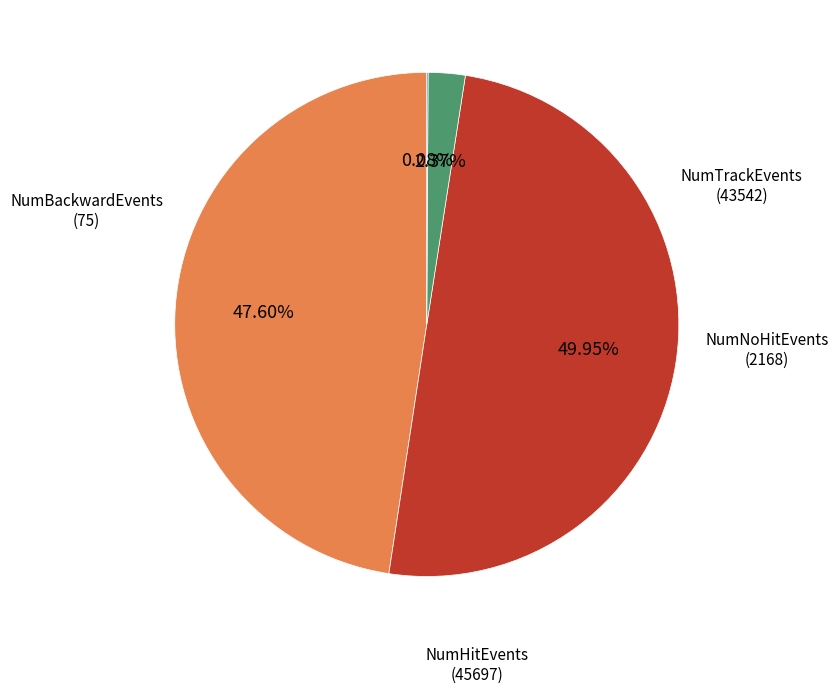

To the nearest percent, what is the average slice percentage?

25%